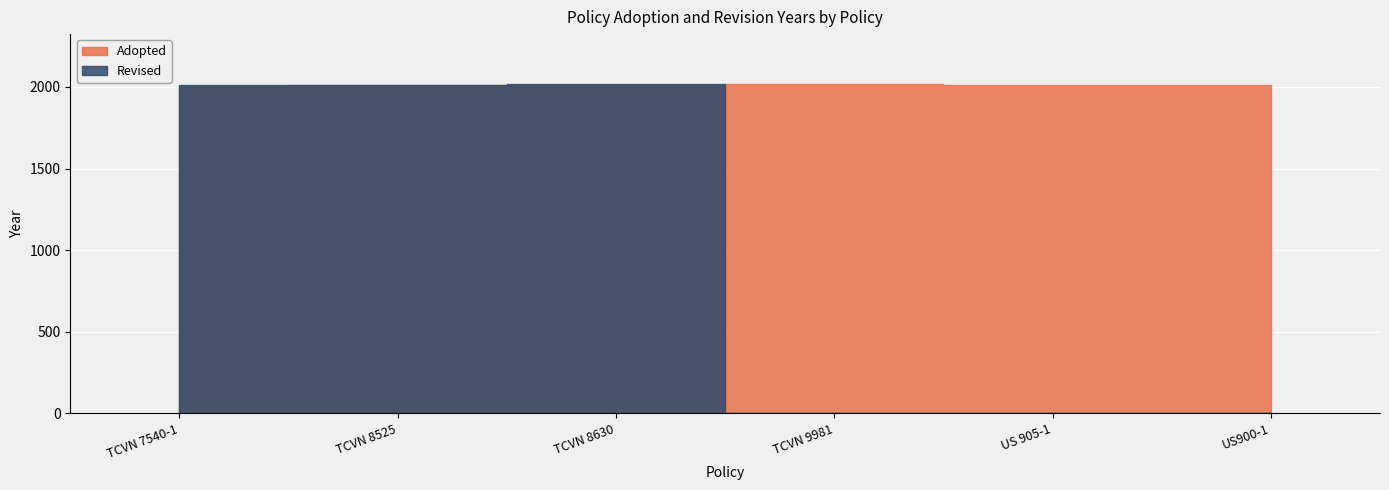

Where do Revised and Adopted first cross each other?

TCVN 8630 and TCVN 9981